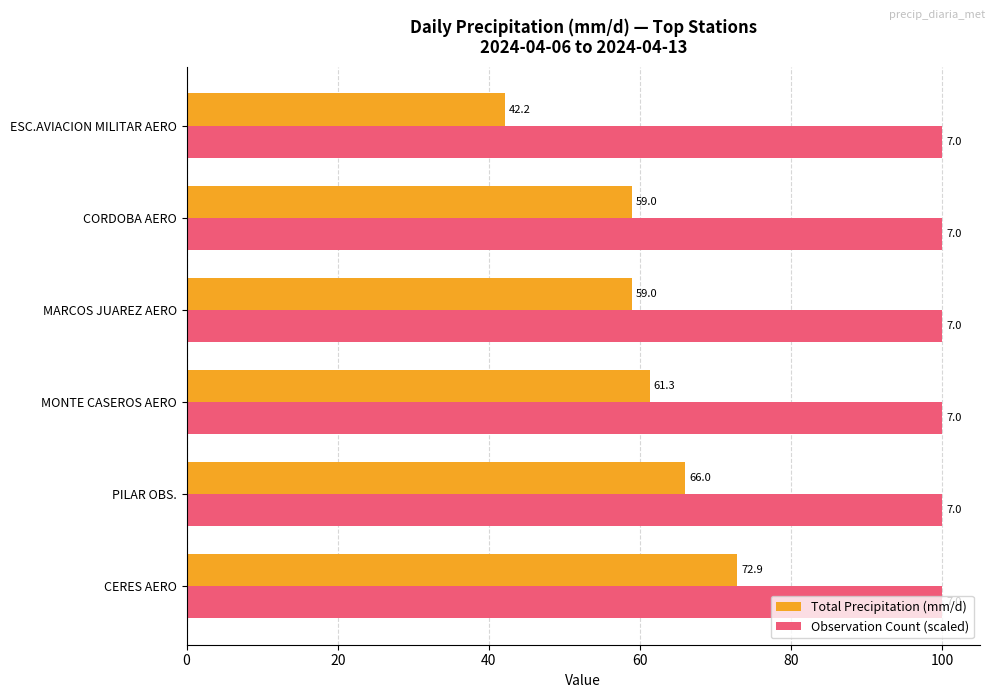

What value does the Total Precipitation (mm/d) series have at CORDOBA AERO?

59.0